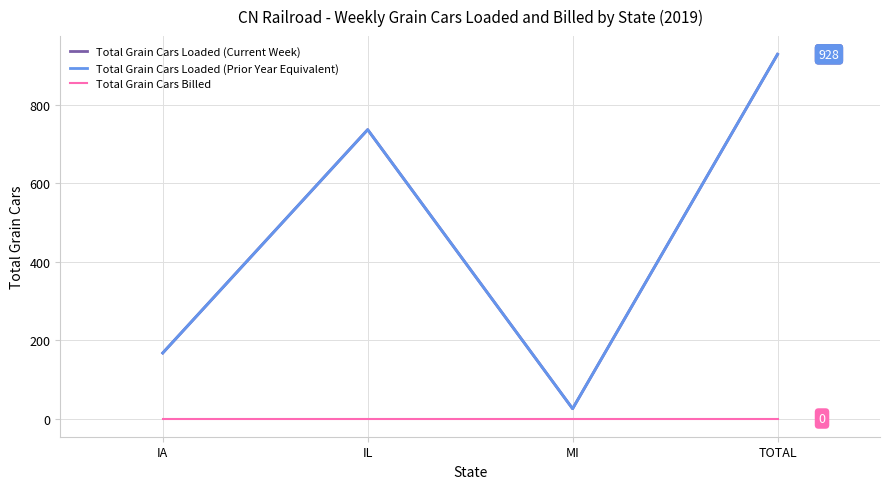

What is the average value of the Total Grain Cars Loaded (Current Week) series?

464